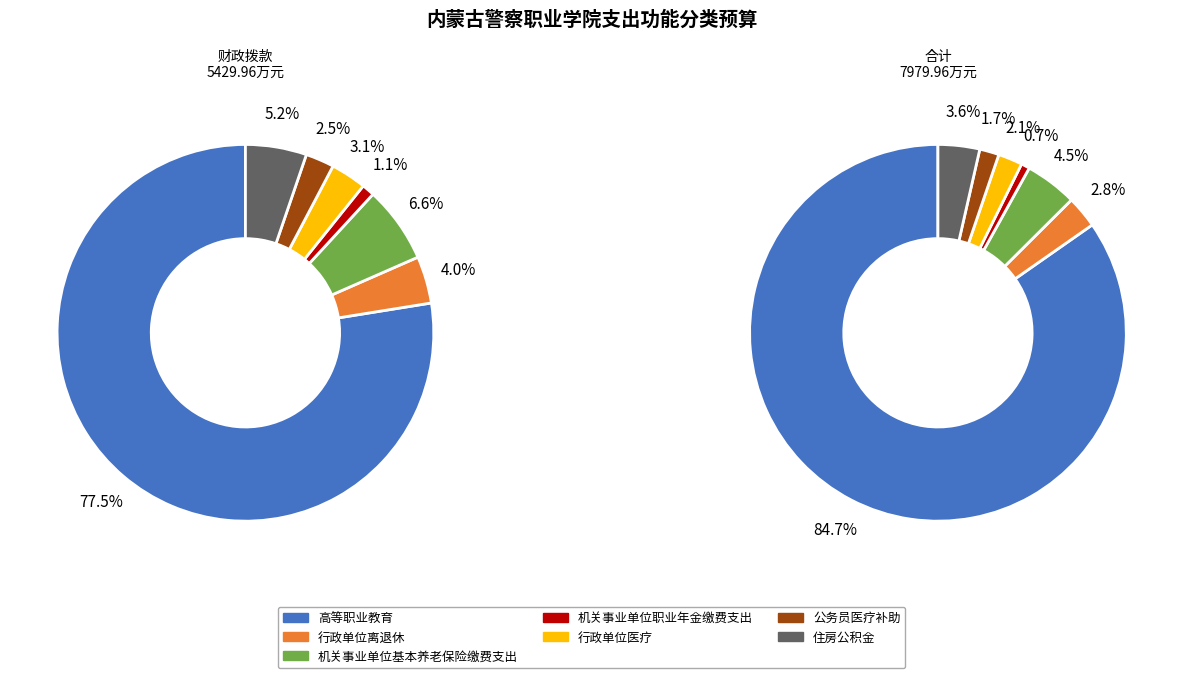

Is it true that 行政单位离退休 is 3% of the pie?

True